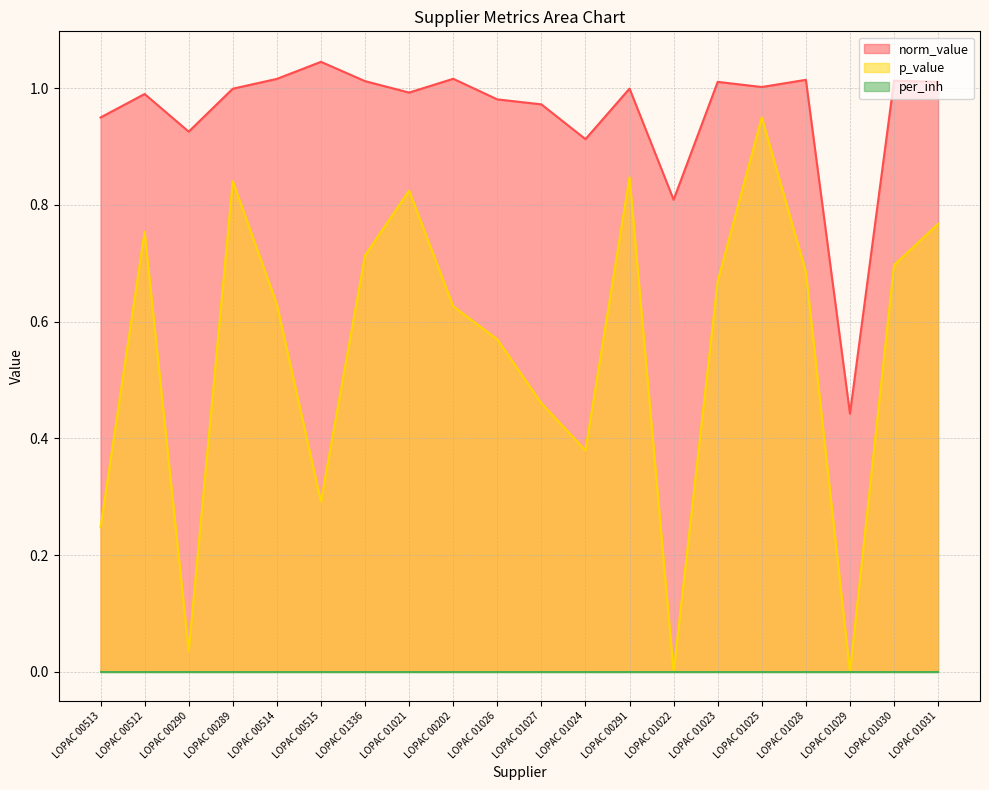

True or false: p_value has a value of 0.0 at LOPAC 01029.

True